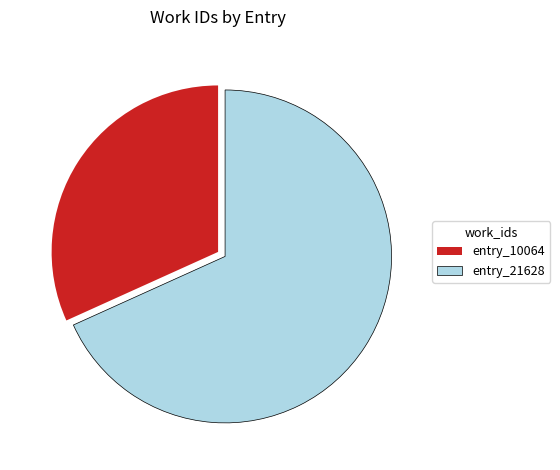

What is the majority slice?

entry_21628